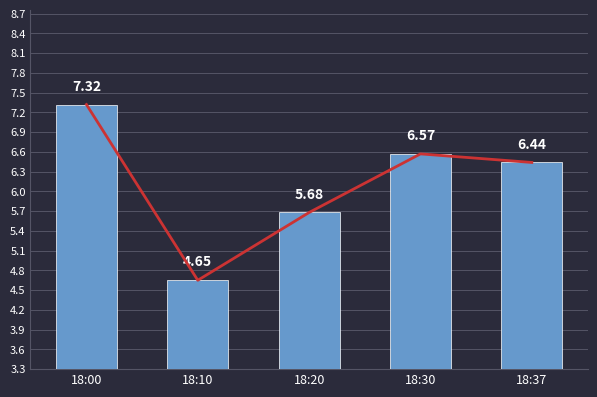

Which has a higher value, 18:20 or 18:30?

18:30